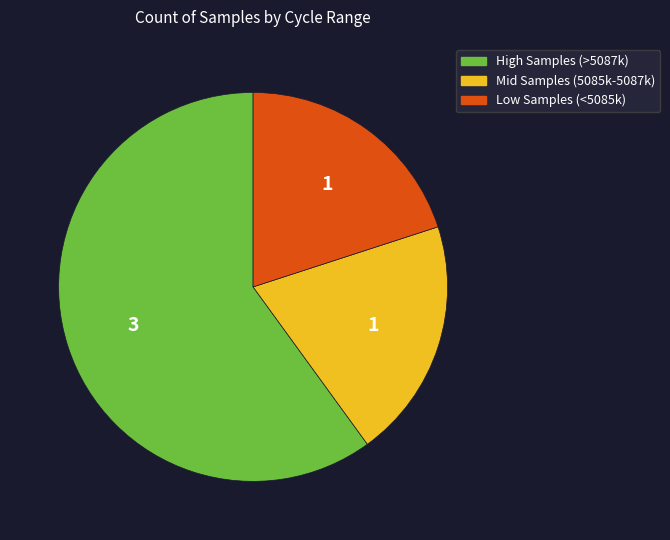

Is there any slice that represents more than half of the pie?

Yes